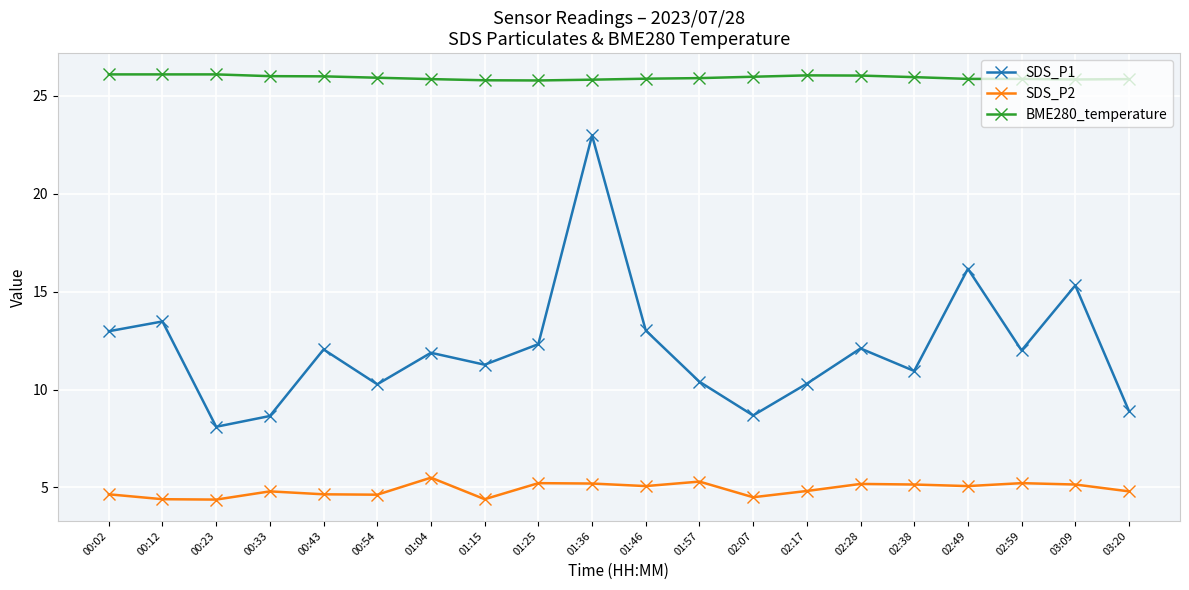

Where is the first local minimum for SDS_P1?

00:23